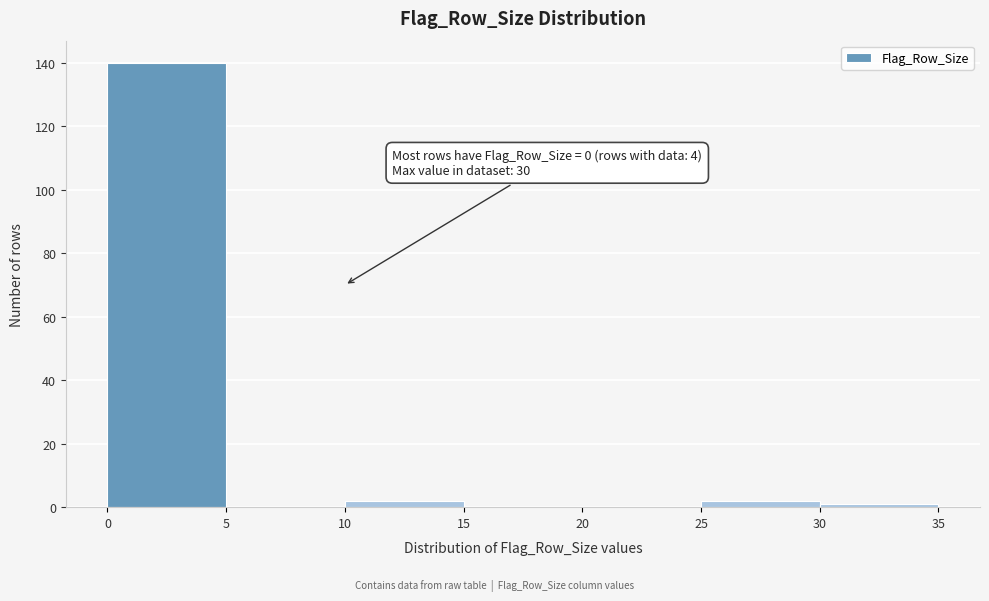

Which range on the x-axis has the tallest bar?

0 to 5